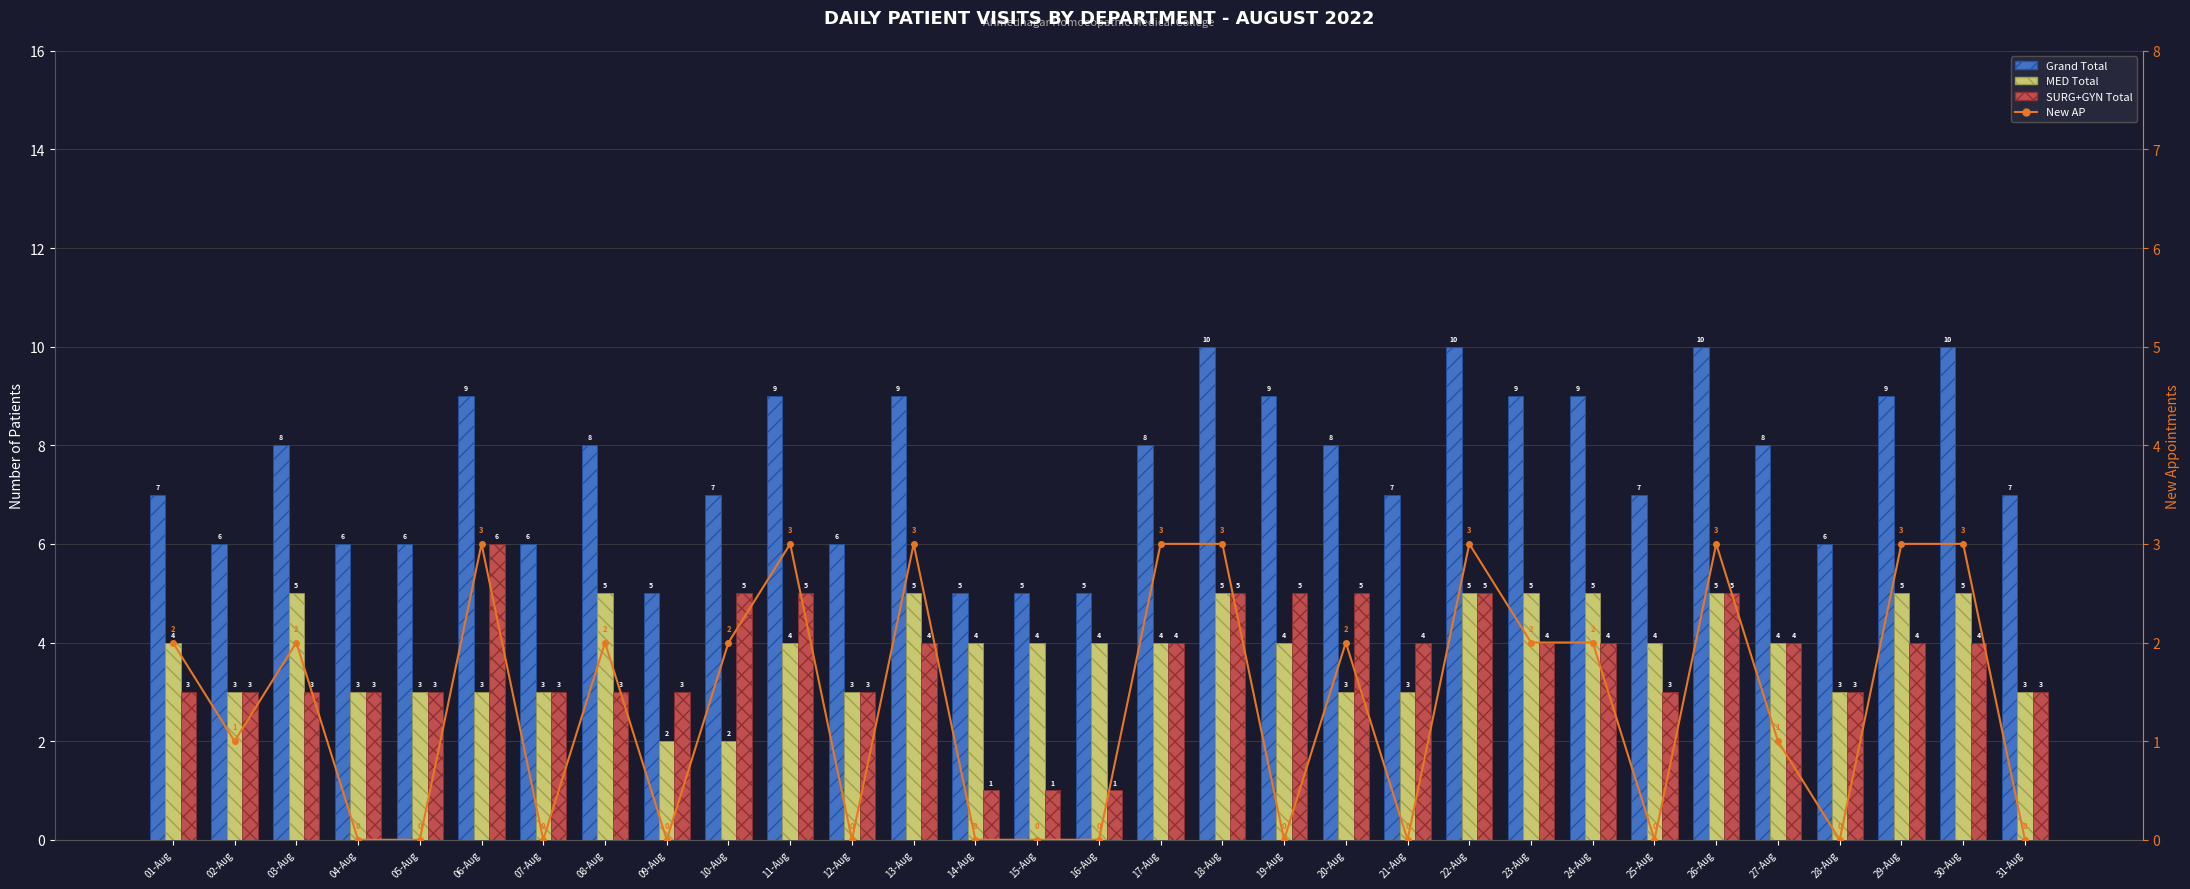

Reading left to right, extract all data points from this chart.

Grand Total: 7	6	8	6	6	9	6	8	5	7	9	6	9	5	5	5	8	10	9	8	7	10	9	9	7	10	8	6	9	10	7
MED Total: 4	3	5	3	3	3	3	5	2	2	4	3	5	4	4	4	4	5	4	3	3	5	5	5	4	5	4	3	5	5	3
SURG+GYN Total: 3	3	3	3	3	6	3	3	3	5	5	3	4	1	1	1	4	5	5	5	4	5	4	4	3	5	4	3	4	4	3
New AP: 2	1	2	0	0	3	0	2	0	2	3	0	3	0	0	0	3	3	0	2	0	3	2	2	0	3	1	0	3	3	0